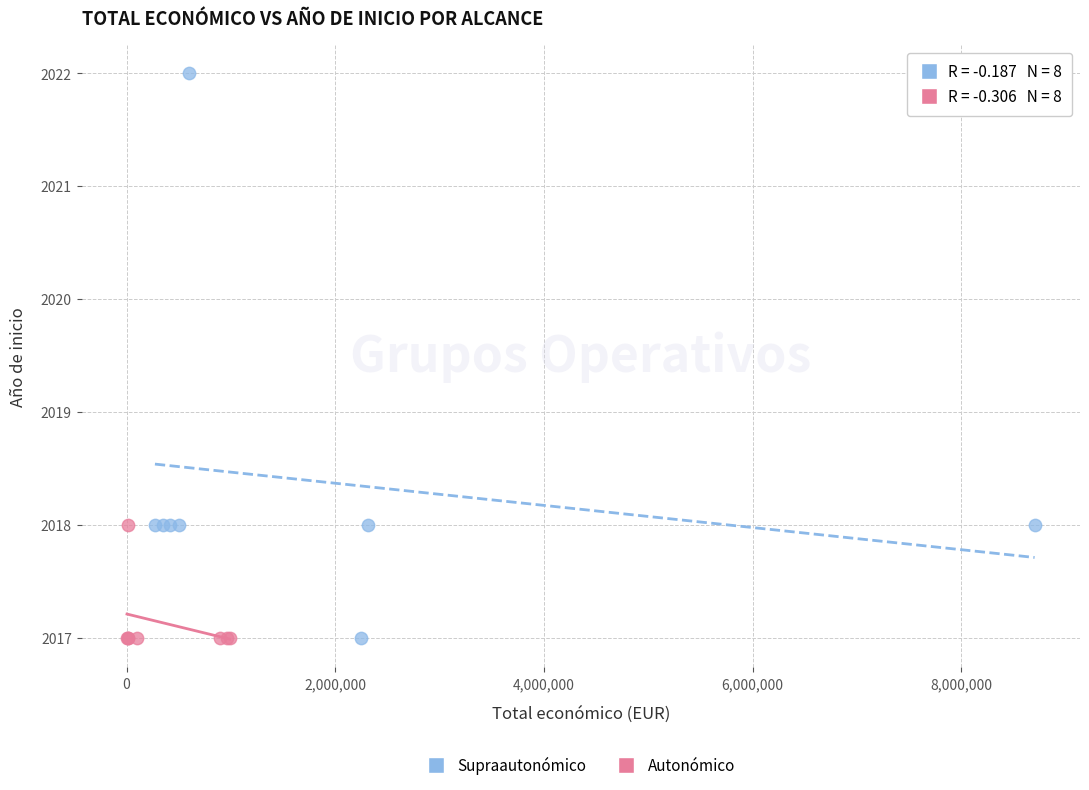

What are all the series names shown in the legend?

Supraautonómico, Autonómico